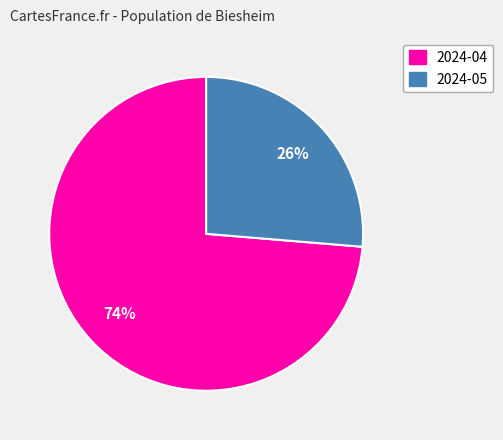

How many slices are in this pie chart?

2